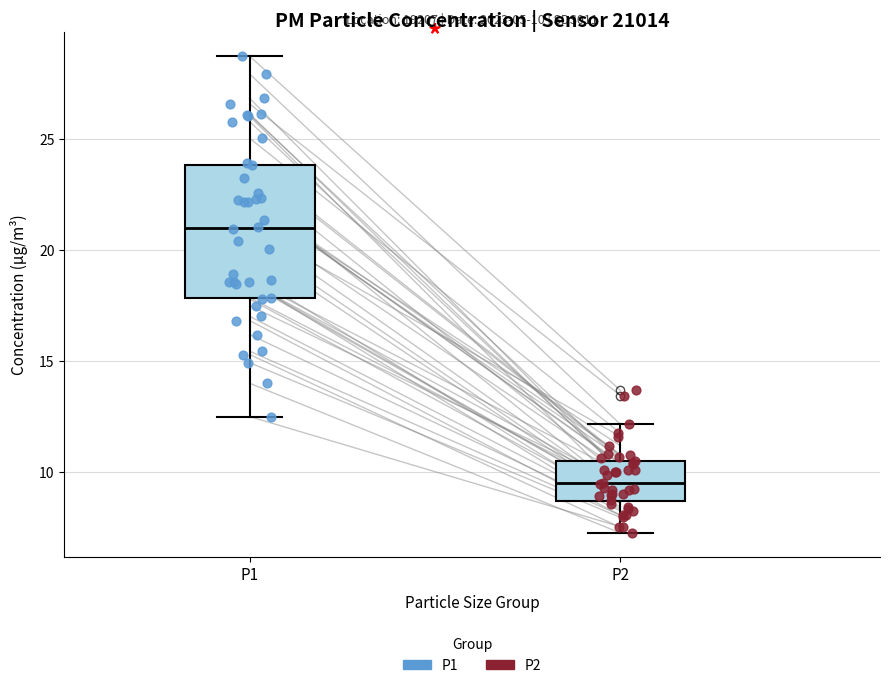

Which box has the lowest median line?

P2